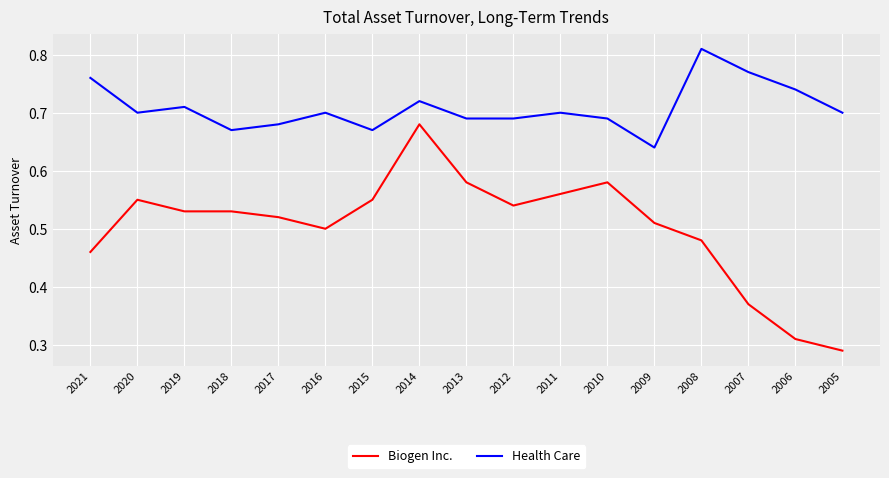

Which series changed the most between 2015 and 2013?

Biogen Inc.